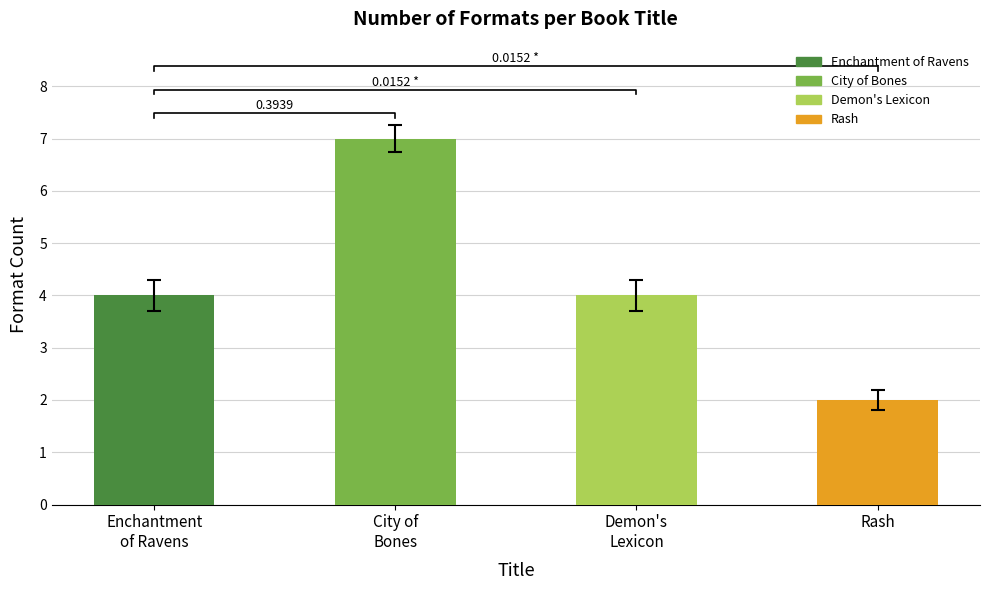

What is the change in value from City of
Bones to Rash?

-5